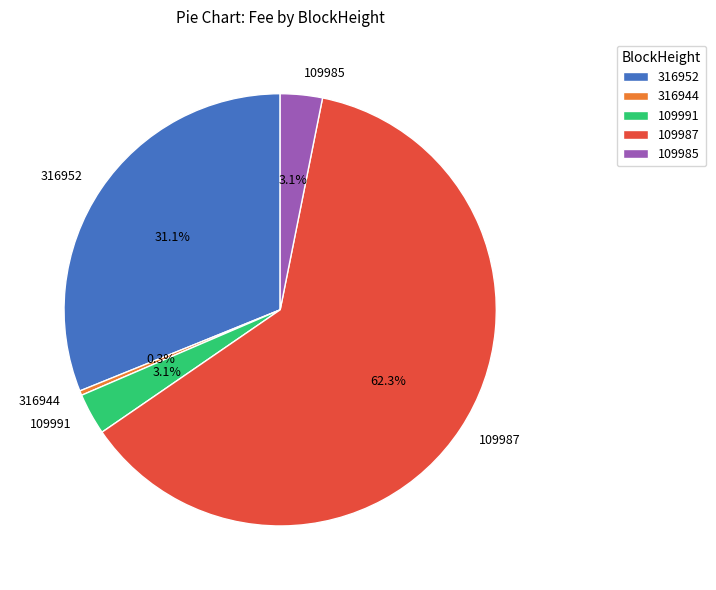

The 316952 slice represents 31% of the pie. True or false?

True